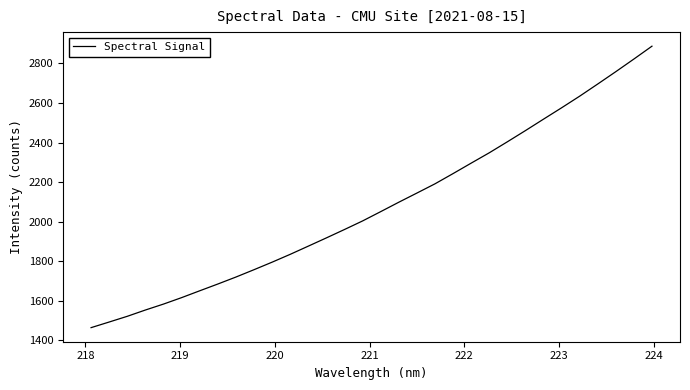

Reading left to right, transcribe all the data shown in this chart.

1463.7	1492.2	1521.1	1552.9	1583.0	1615.6	1650.2	1684.4	1719.7	1756.9	1795.0	1834.7	1876.1	1917.9	1960.3	2003.6	2050.6	2098.2	2144.5	2191.3	2243.1	2295.9	2348.1	2403.7	2460.4	2518.3	2575.7	2634.5	2696.1	2758.5	2822.4	2887.4